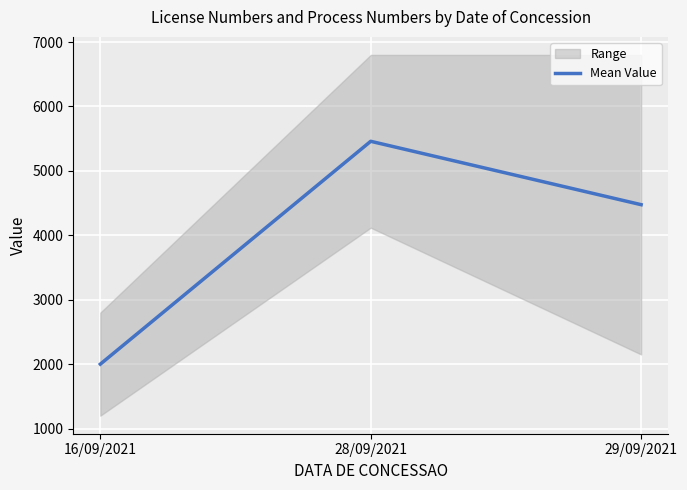

Reading left to right, what are all the values shown in this chart?

16/09/2021=2000.0	28/09/2021=5459.3	29/09/2021=4475.5